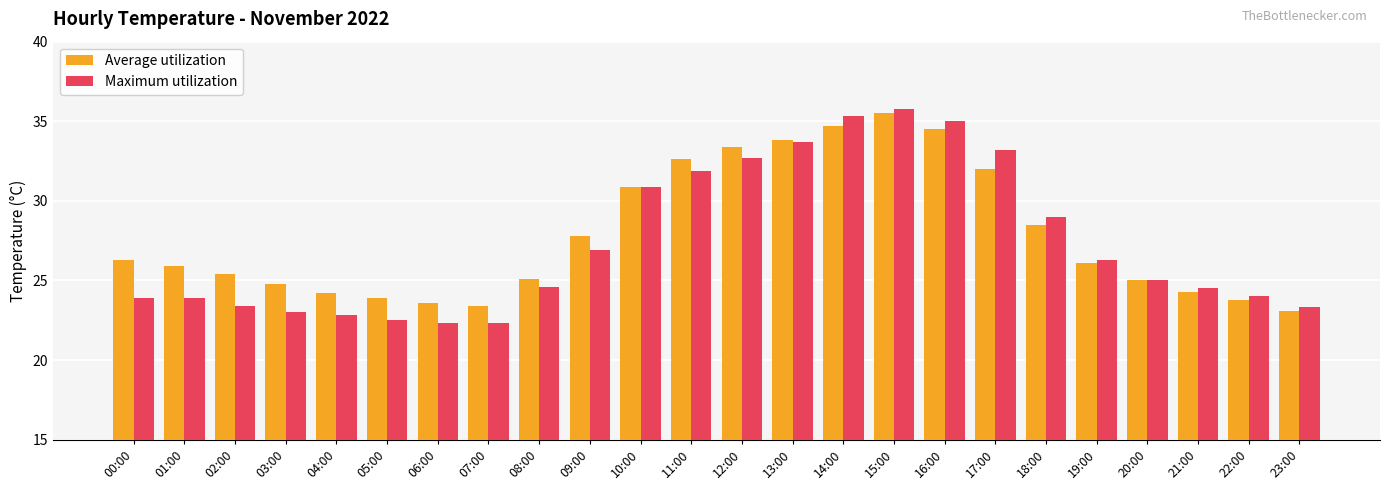

Read the Maximum utilization value at 11:00.

31.9